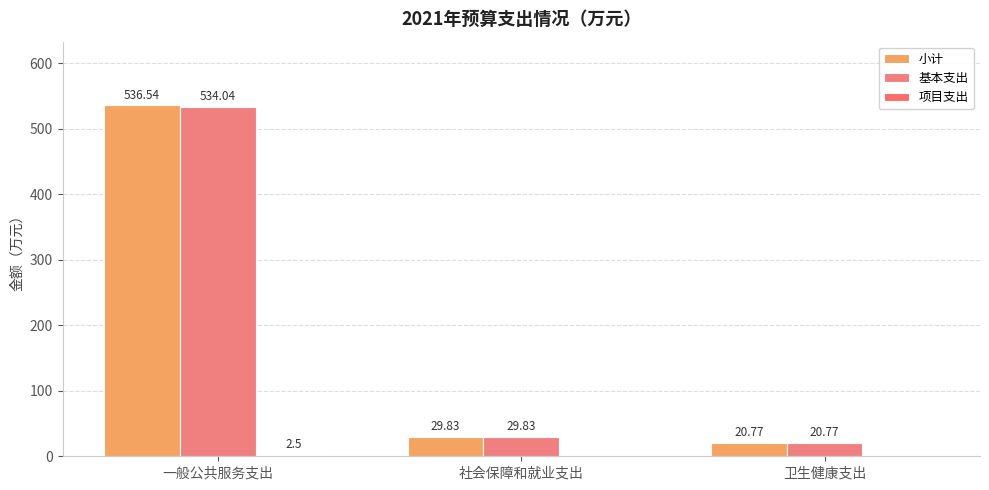

True or false: 项目支出 has a value of -1.6 at 卫生健康支出.

False